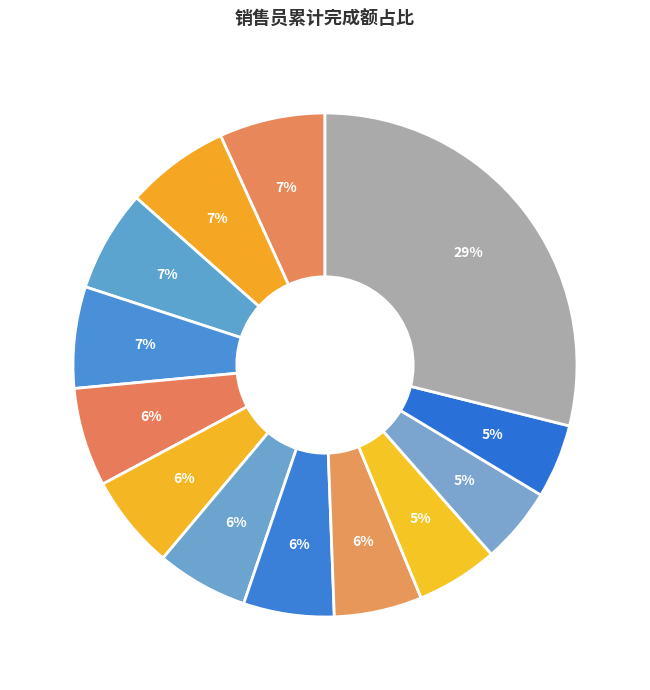

Is there any slice that represents more than half of the pie?

No